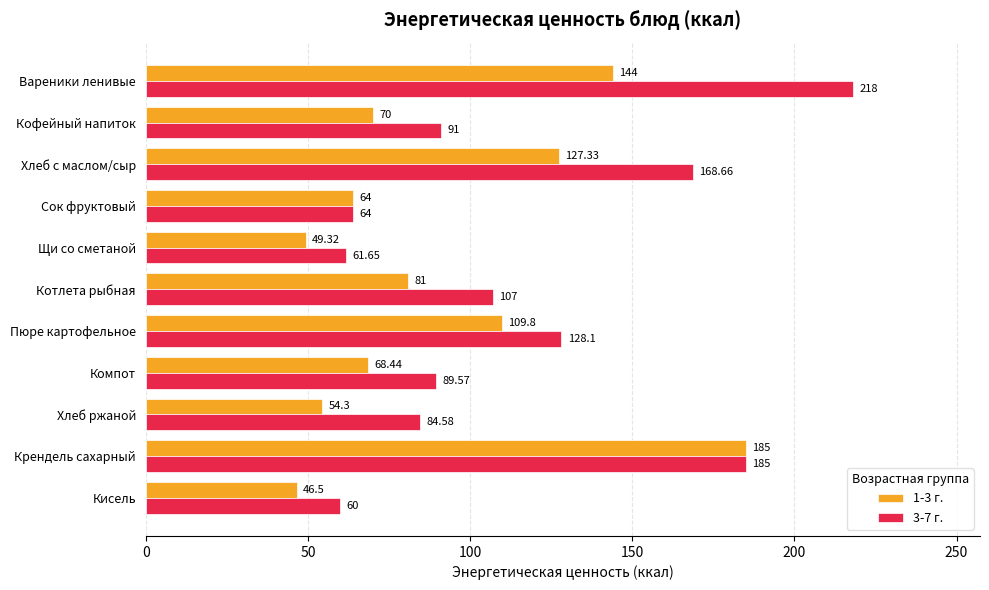

What are all the series names shown in the legend?

1-3 г., 3-7 г.